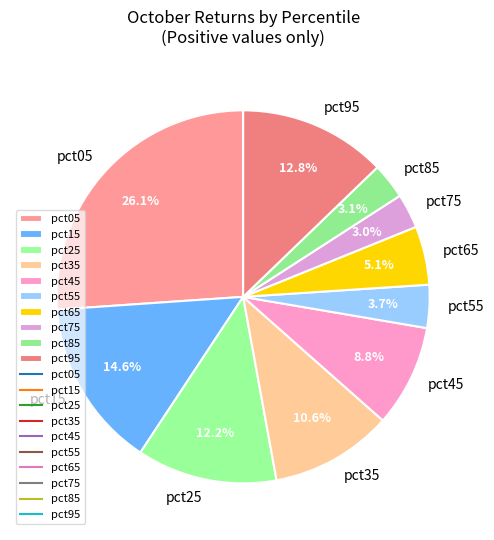

Is it true that pct55 is 13% of the pie?

False